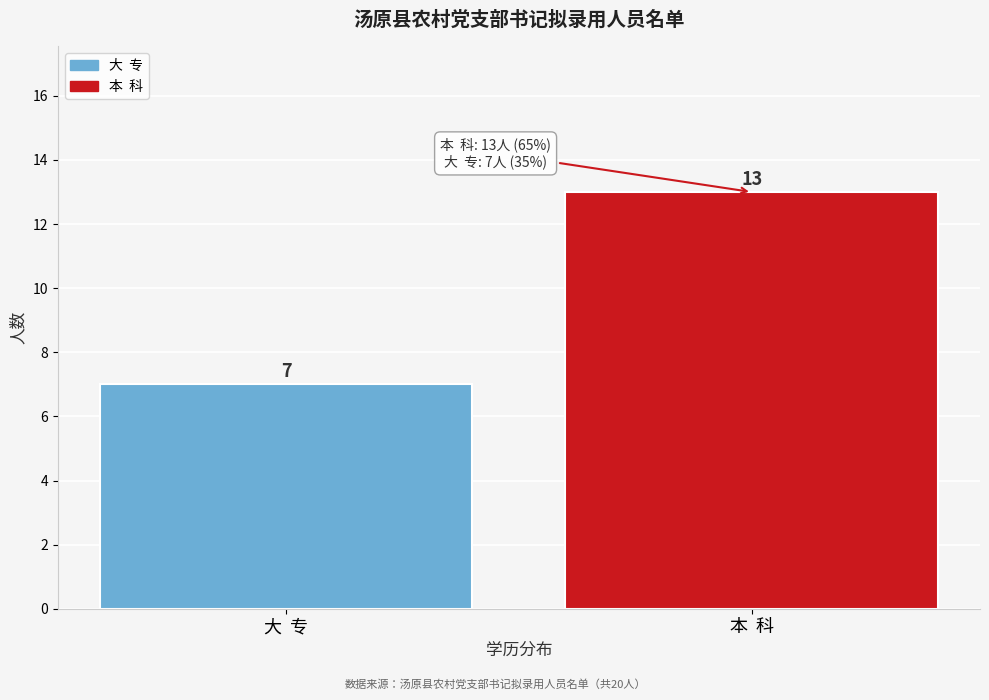

Reading right to left, transcribe all the data shown in this chart.

13	7